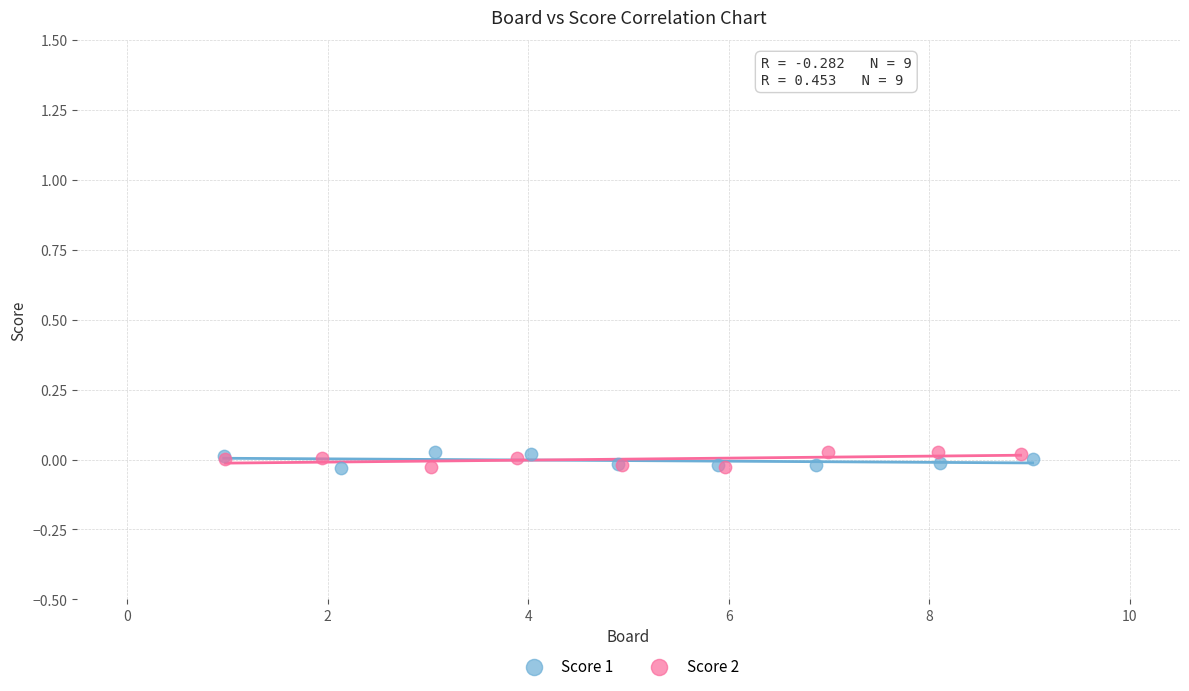

What are all the series names shown in the legend?

Score 1, Score 2